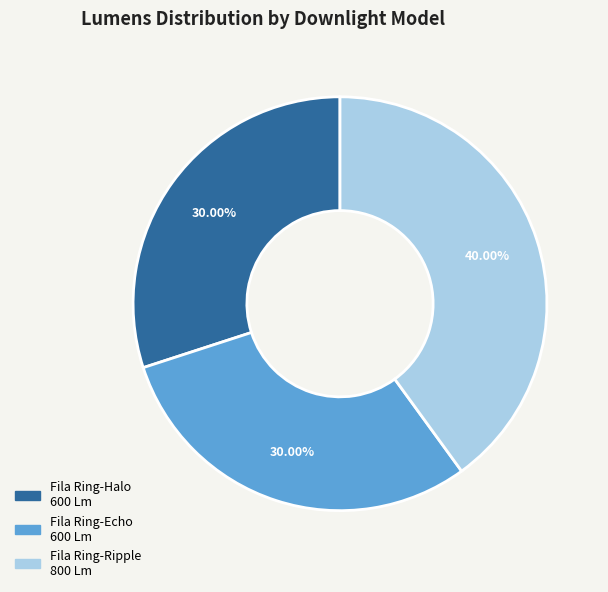

To the nearest percent, what is the average slice percentage?

33%